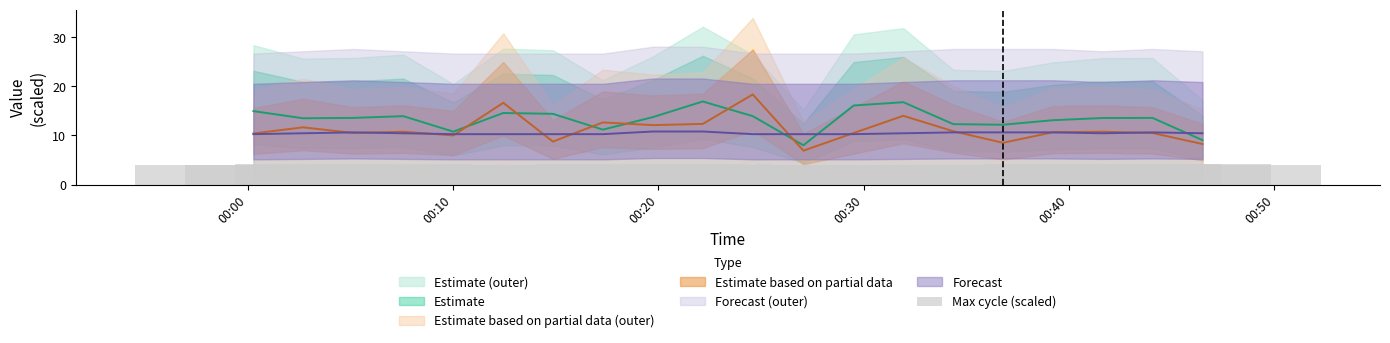

What is the minimum value shown in the chart?

4.0